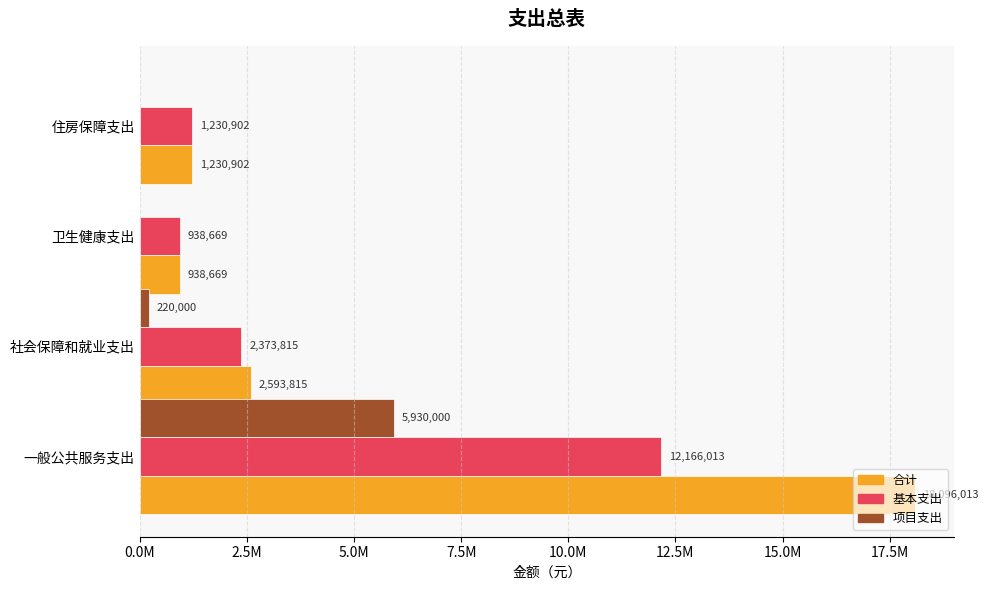

What is the value of the 合计 bar at the 1st from the left?

18096013.3